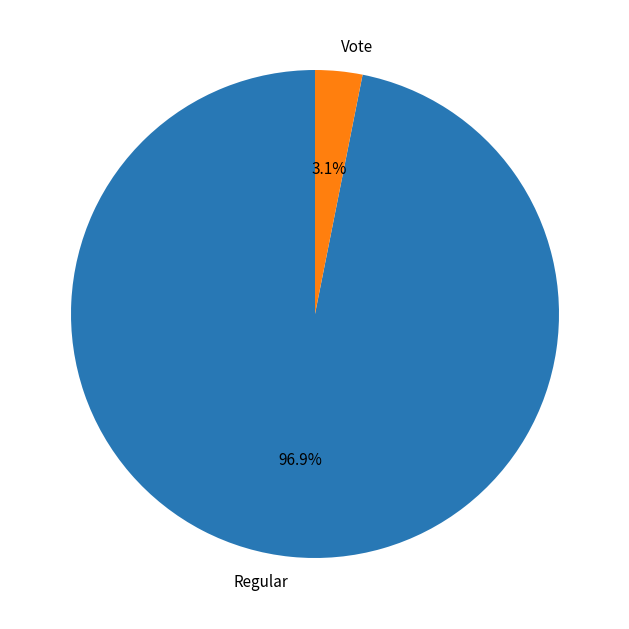

What is the smallest slice in the pie chart?

Vote